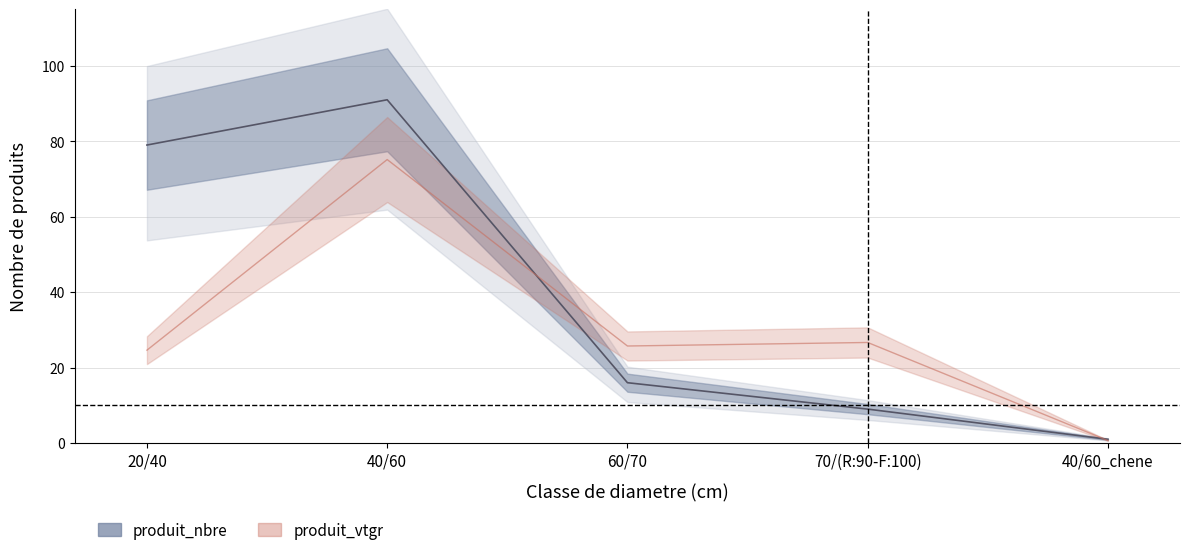

What are all the series names shown in the legend?

produit_nbre, produit_vtgr